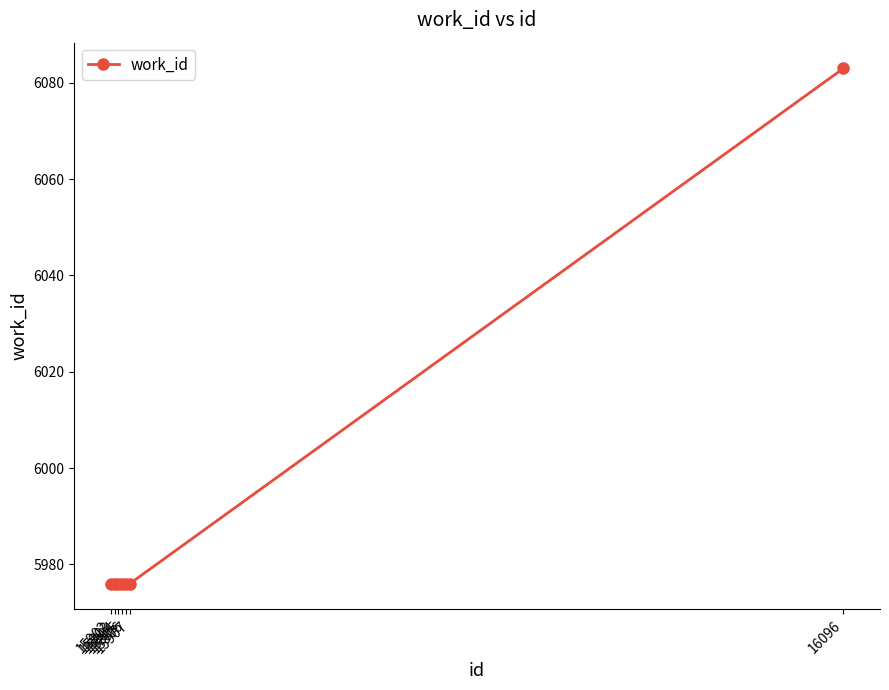

What is the difference between the maximum and minimum values?

107